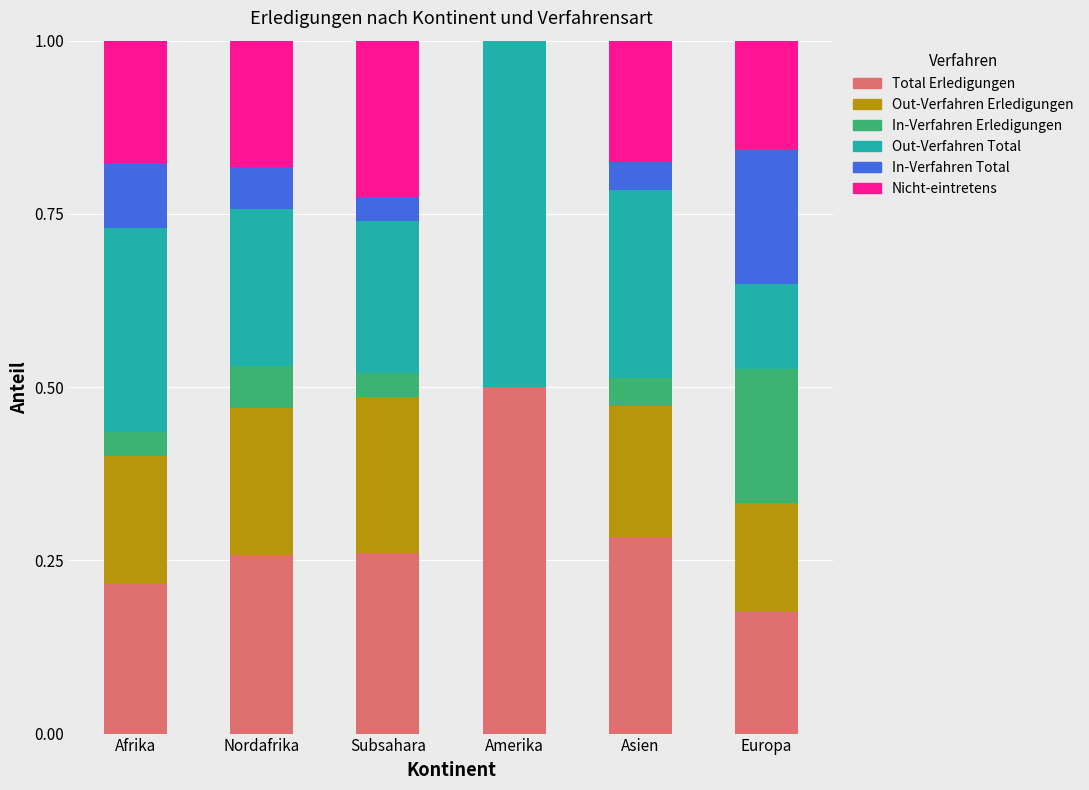

What is the total value across all series at Amerika?

1.0